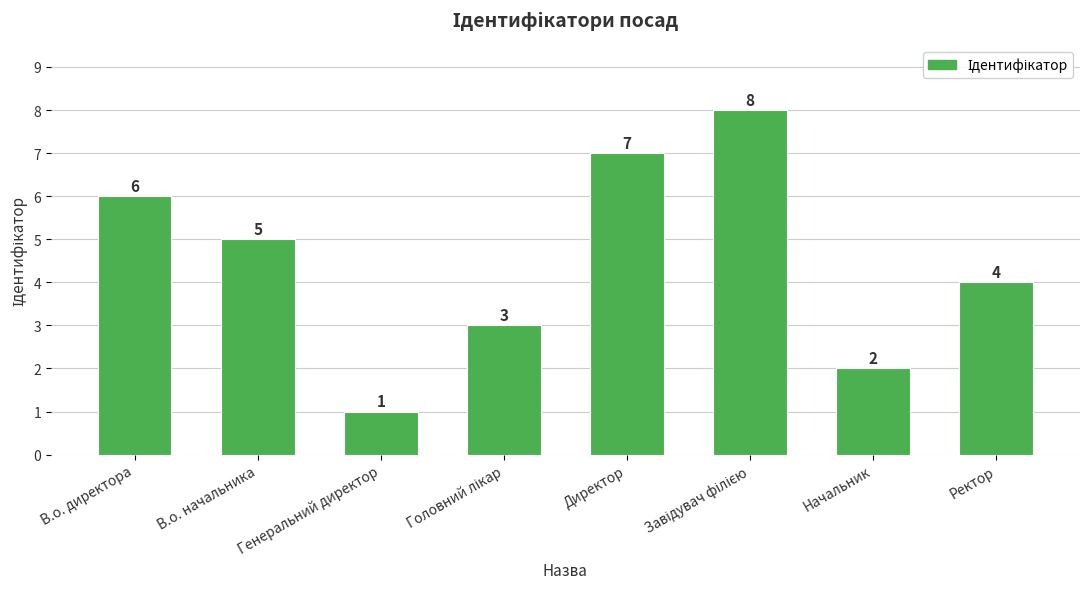

Which category has the lowest value across all series?

Генеральний директор